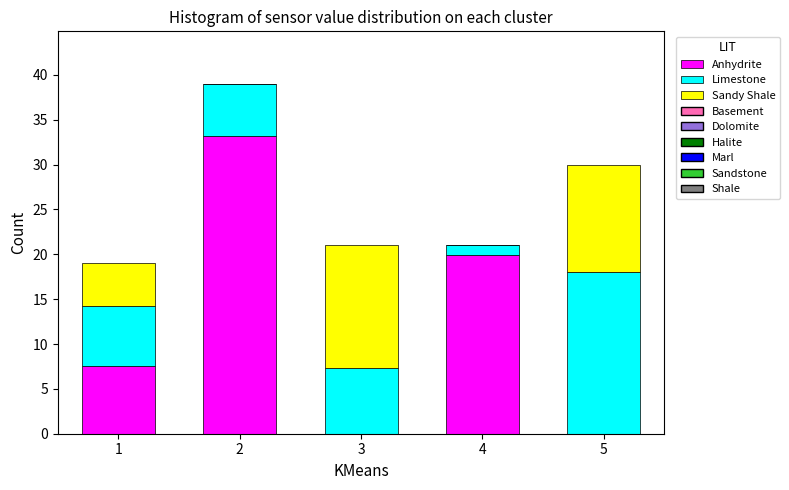

What is the total value across all series at 5?

30.0